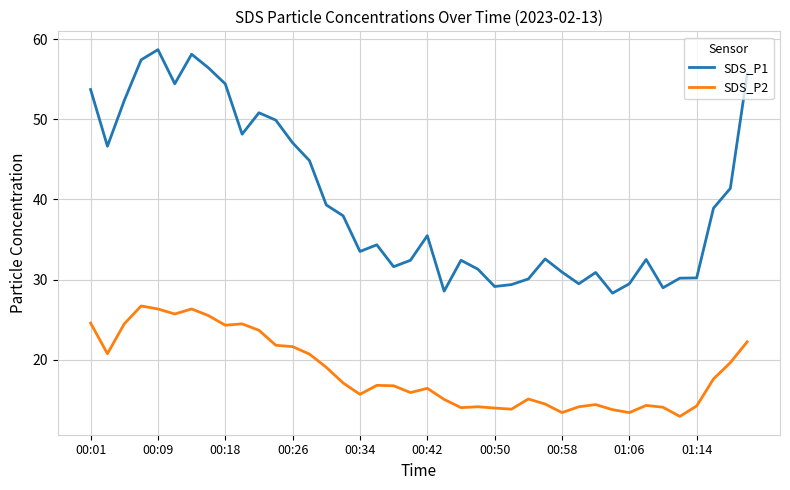

What is the maximum value for SDS_P2?

26.7